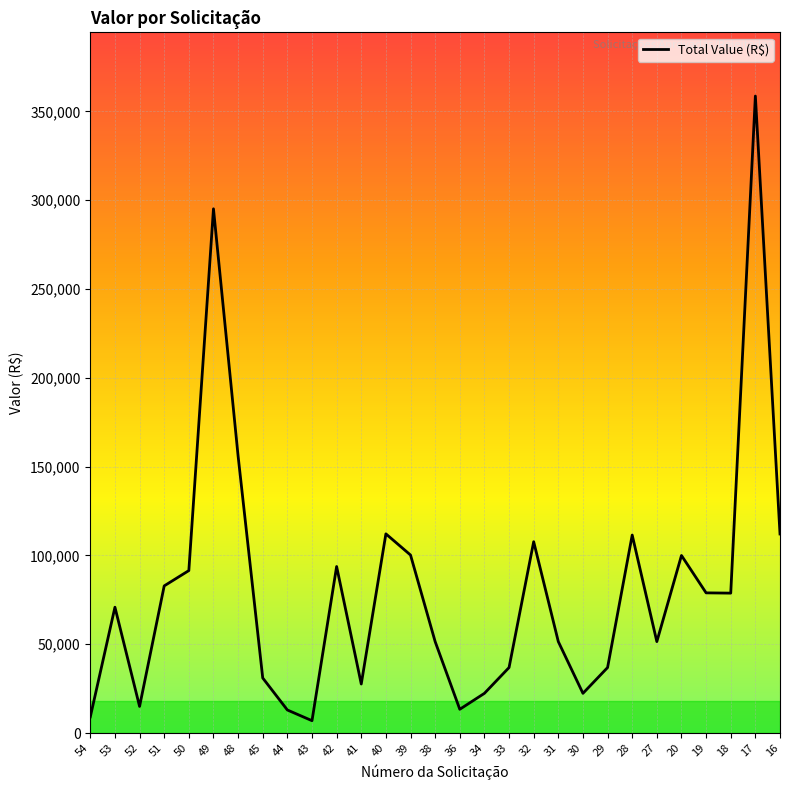

What is the difference between the second highest and second lowest values?

286068.3